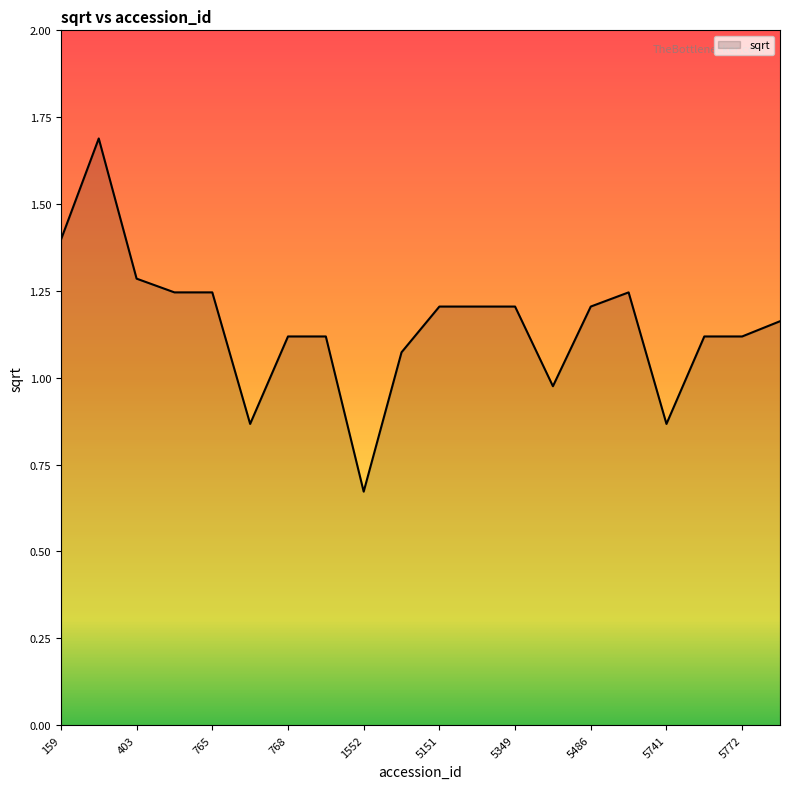

Does the chart display data point markers on the line(s)?

No